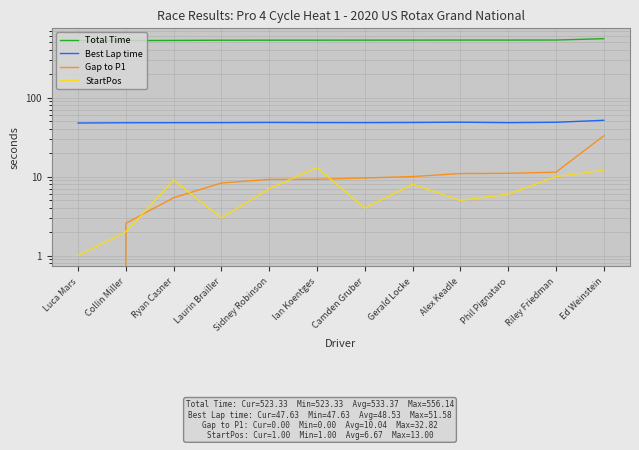

What is the difference between the maximum and minimum values in the Total Time series?

32.8